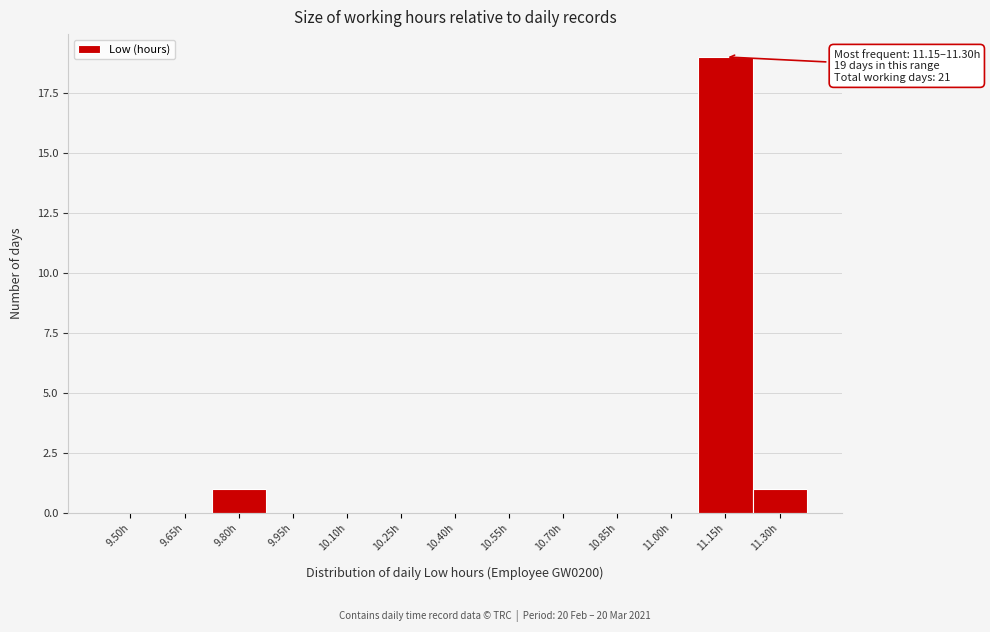

Reading left to right, list all the values displayed in this chart.

9.50h=0	9.65h=0	9.80h=1	9.95h=0	10.10h=0	10.25h=0	10.40h=0	10.55h=0	10.70h=0	10.85h=0	11.00h=0	11.15h=19	11.30h=1